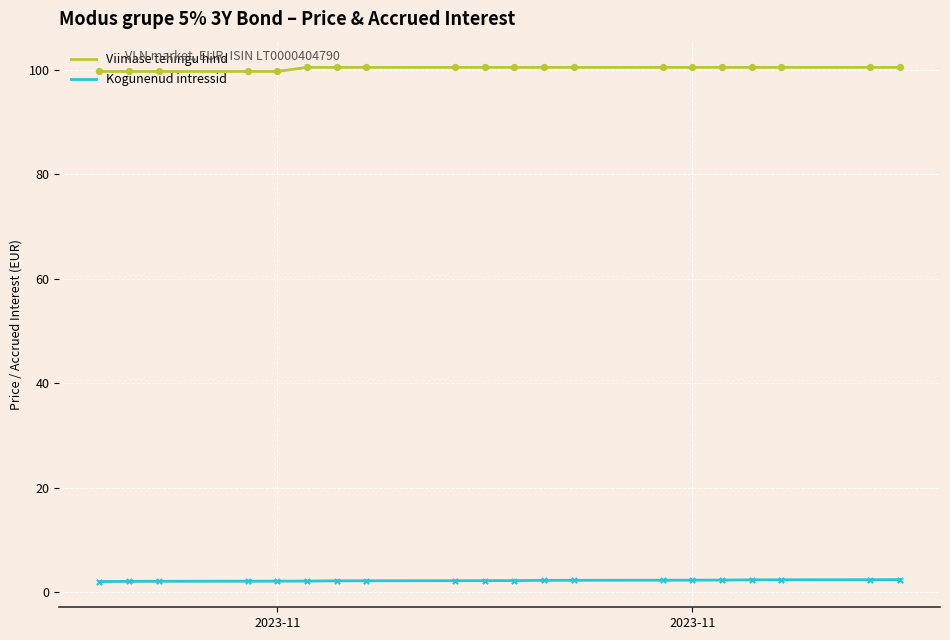

Which series reaches the maximum Y coordinate?

Viimase tehingu hind